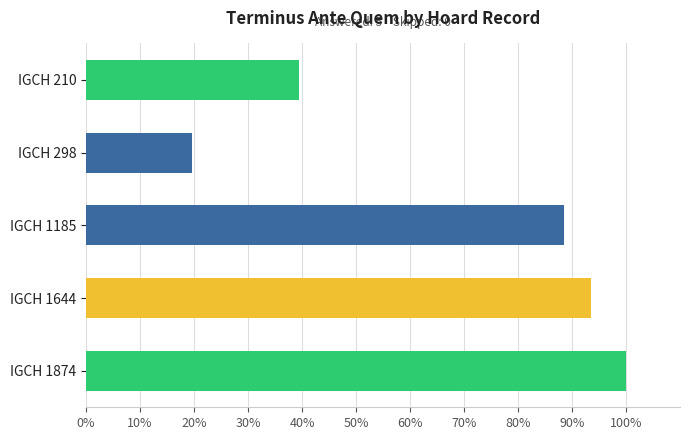

What is the difference between the second highest and second lowest values?

54.1